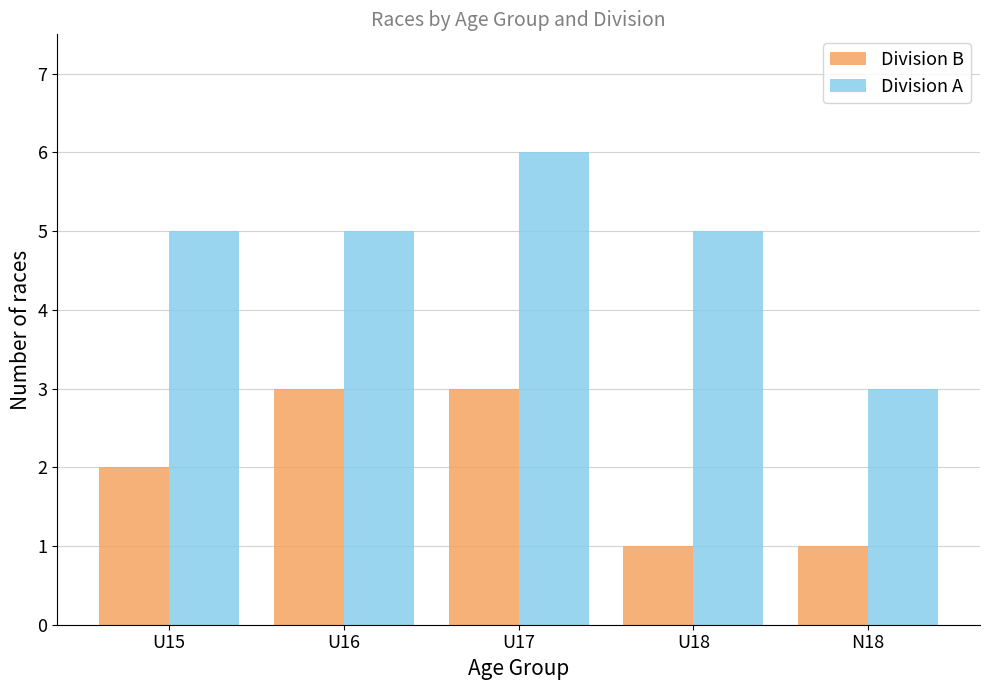

Which series has the largest total across all categories?

Division A